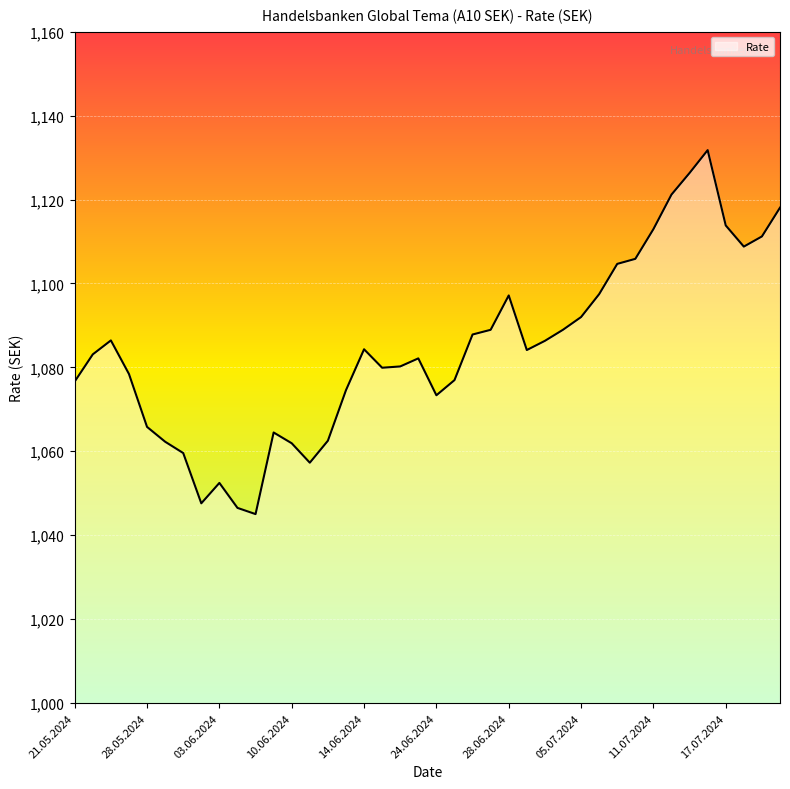

What is the minimum value shown in the chart?

1045.0